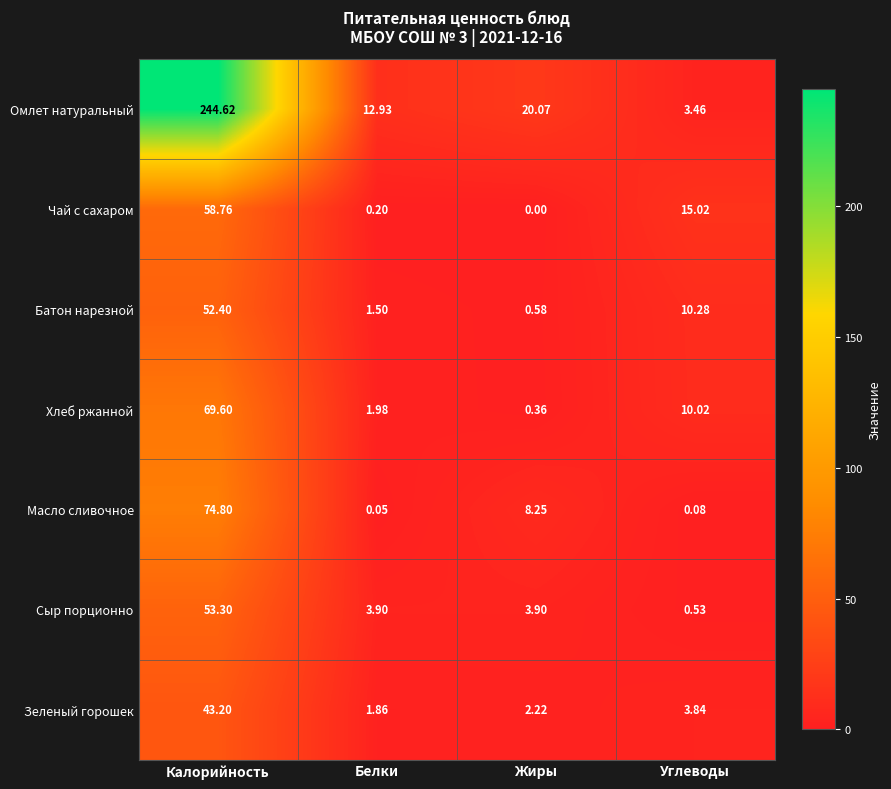

Which series changed the most between Калорийность and Белки?

Омлет натуральный